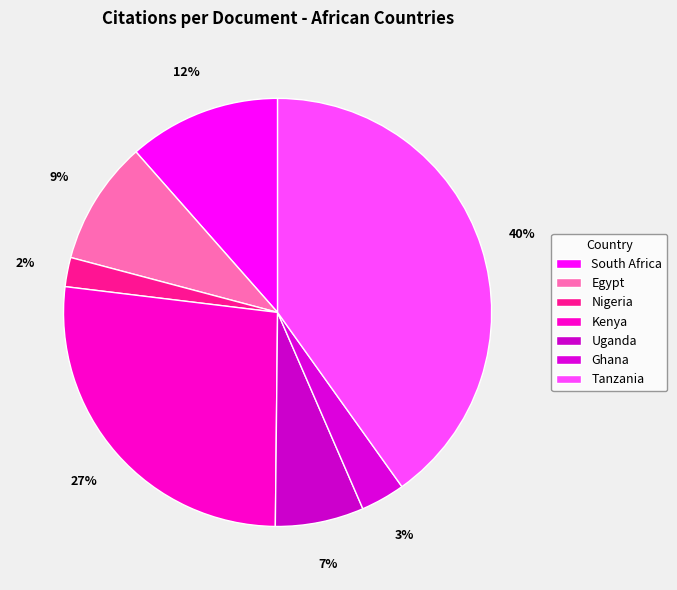

How many slices are in this pie chart?

7